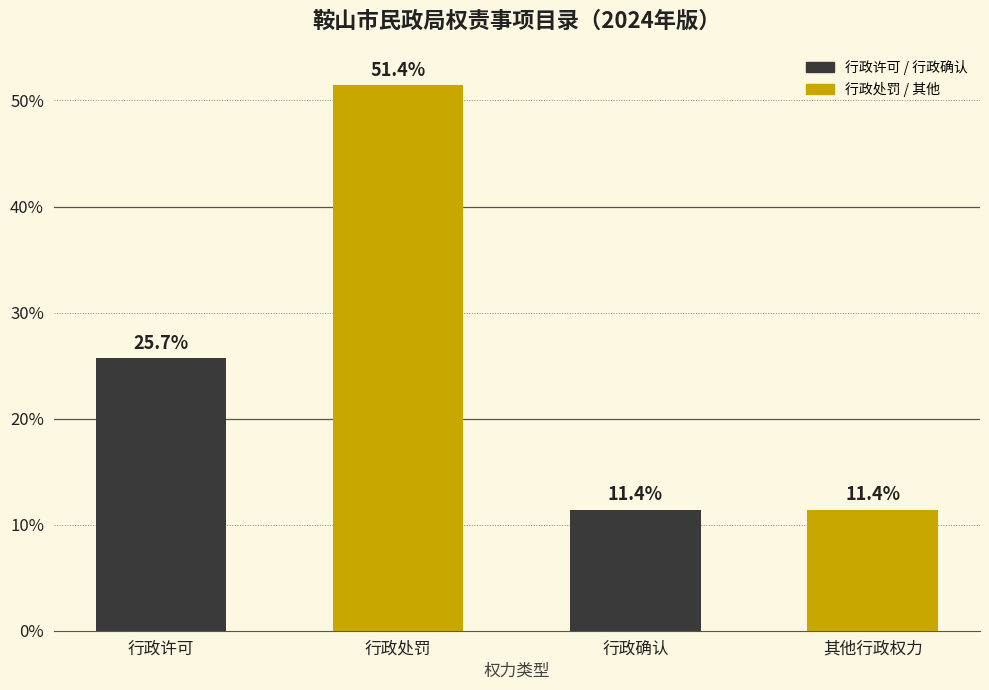

Reading left to right, list all the values displayed in this chart.

行政许可=25.7	行政处罚=51.4	行政确认=11.4	其他行政权力=11.4